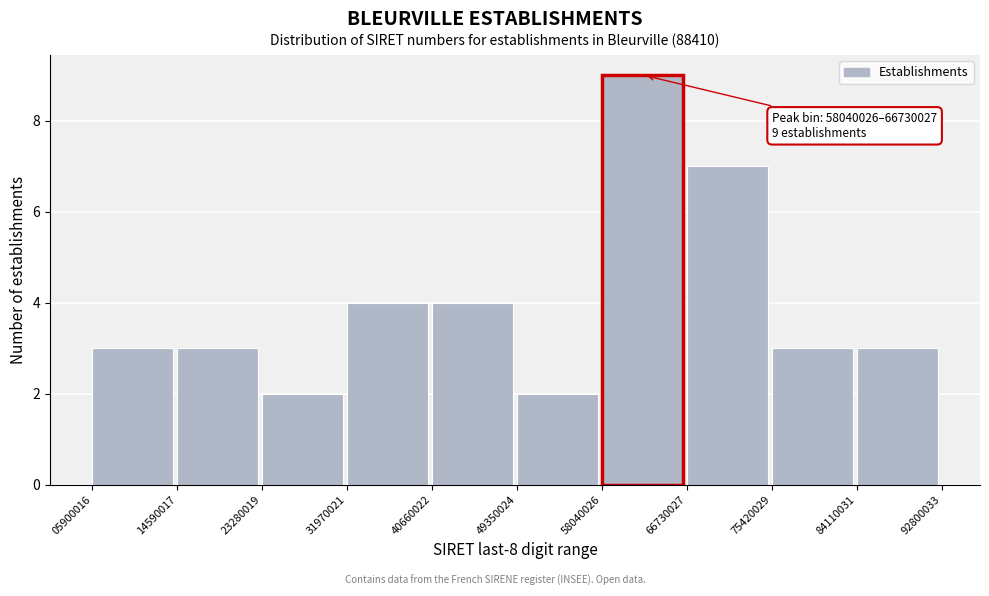

Which range on the x-axis has the tallest bar?

58040026 to 66730027